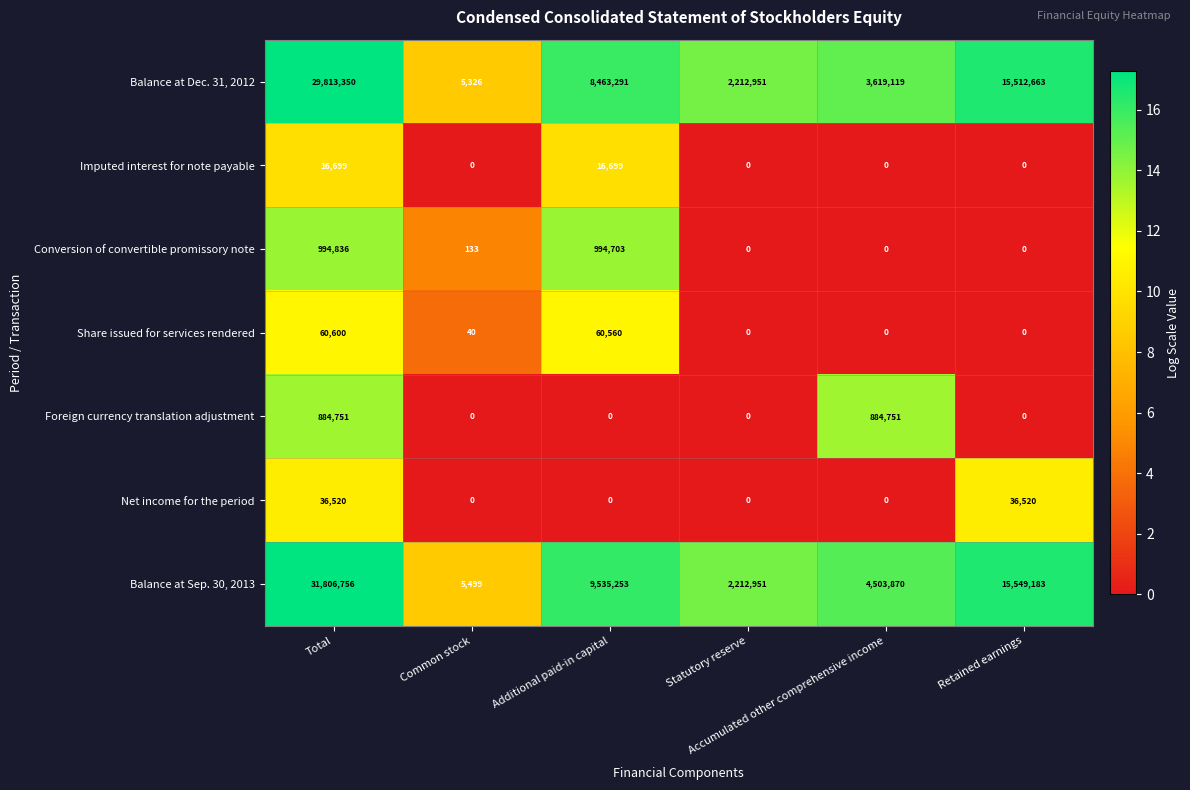

Which series changed the most between Total and Statutory reserve?

Balance at Sep. 30, 2013